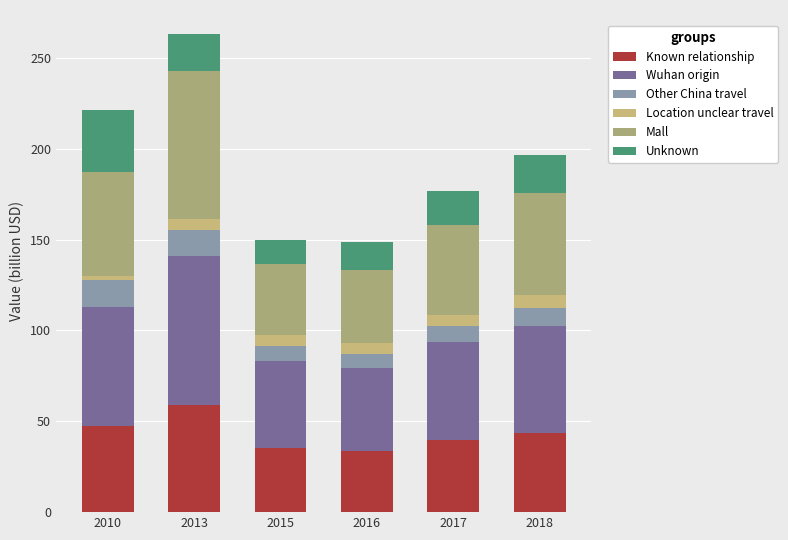

Are the bars horizontal?

No